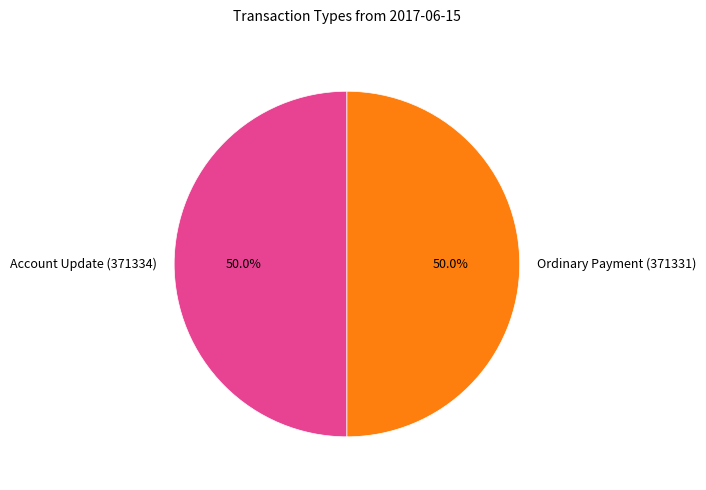

To the nearest percent, what portion does Ordinary Payment (371331) represent?

50%